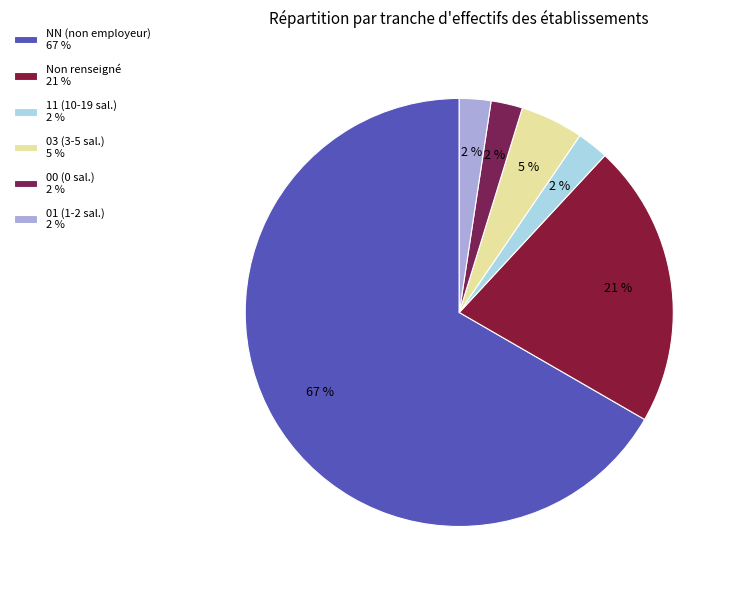

Count the number of slices in the pie.

6